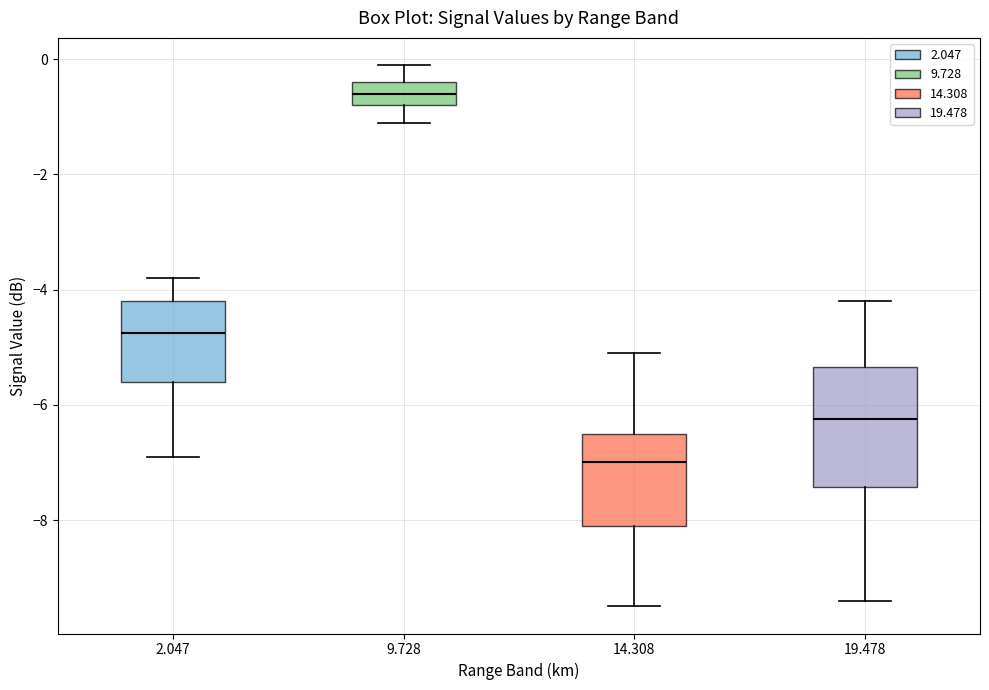

Reading left to right, read every box against the y-axis: the position of its median line, the range the box covers, and the ends of its whiskers. The values are not printed on the chart, so give them approximately, as read against the axis.

2.047: median -4.8, box -5.6 to -4.2, whiskers -6.8 to -3.8
9.728: median -0.6, box -0.8 to -0.4, whiskers -1.0 to 0.0
14.308: median -7.0, box -8.0 to -6.4, whiskers -9.4 to -5.0
19.478: median -6.2, box -7.4 to -5.4, whiskers -9.4 to -4.2